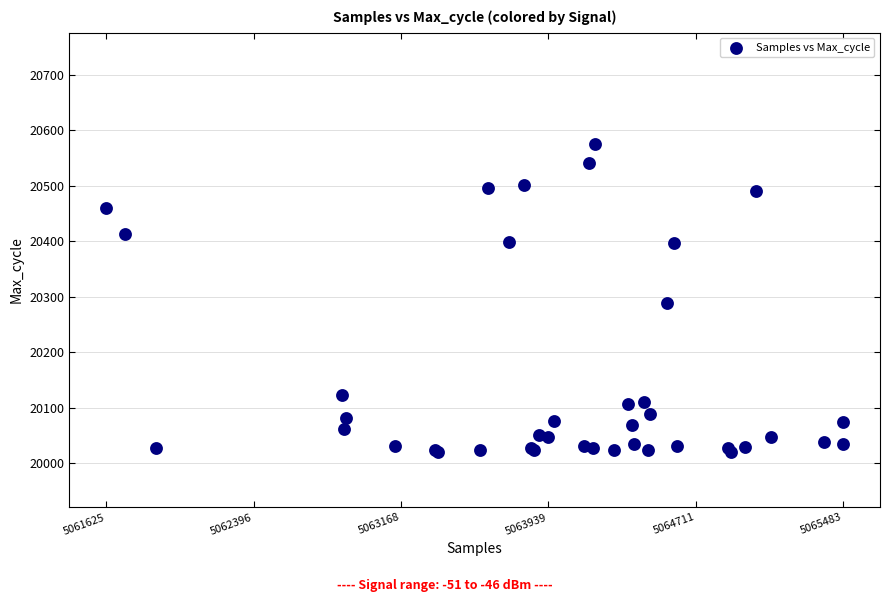

What Y value in the scatter plot is closest to 20298?

20289